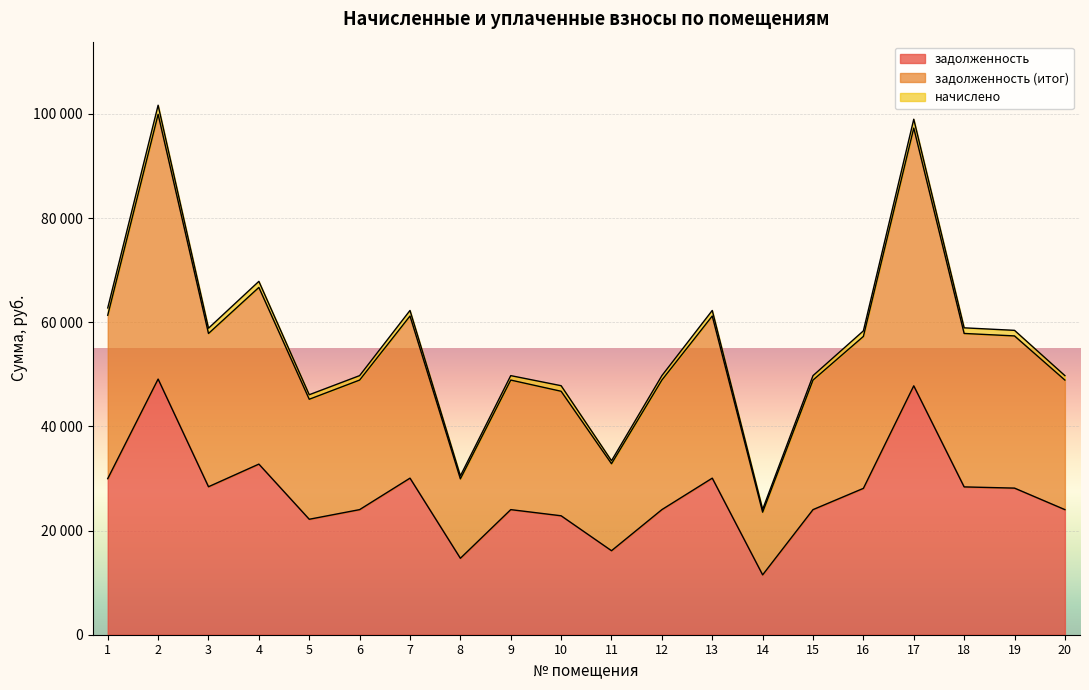

What are all the series names shown in the legend?

задолженность, задолженность (итог), начислено